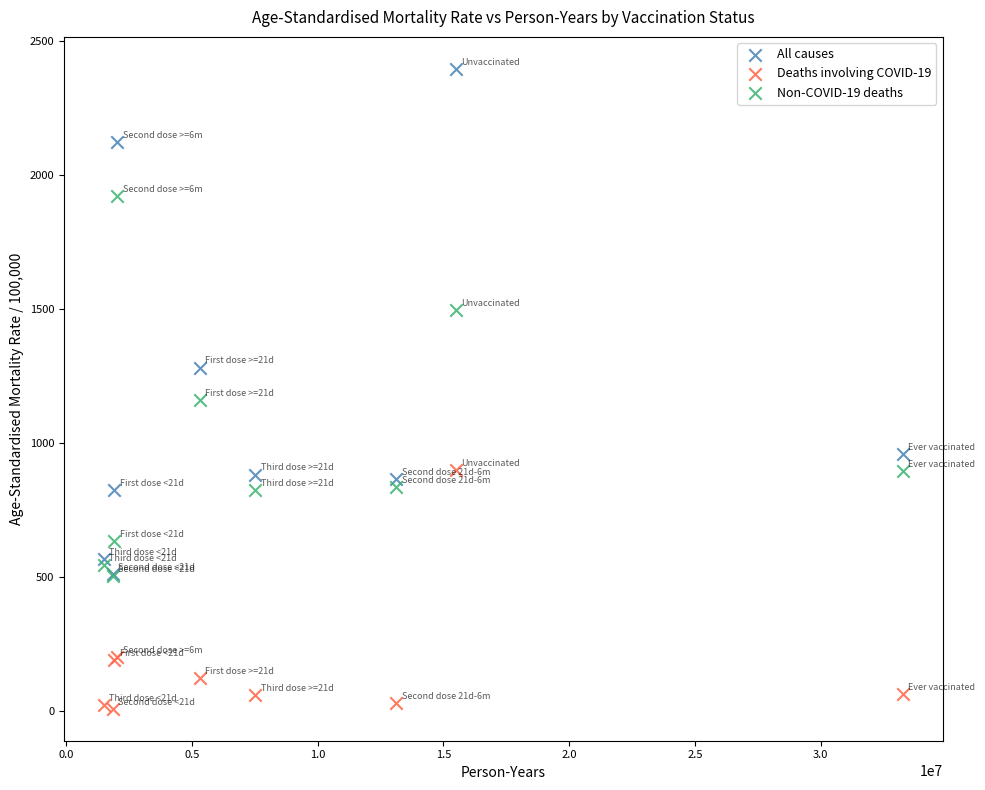

What are all the series names shown in the legend?

All causes, Deaths involving COVID-19, Non-COVID-19 deaths